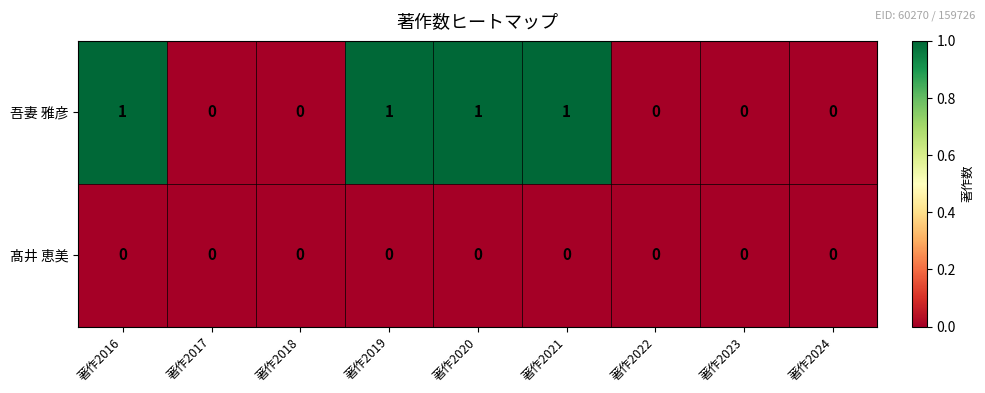

Is it true that 髙井 恵美 equals 0 at 著作2022?

True